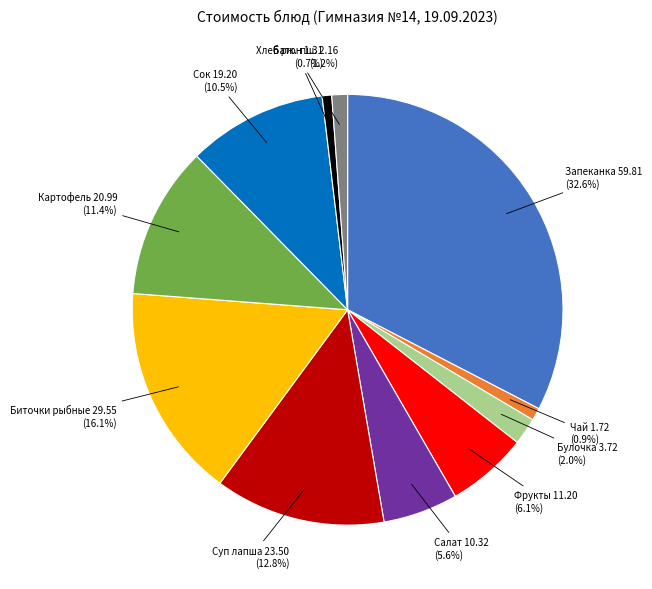

What is the largest slice in the pie chart?

Запеканка